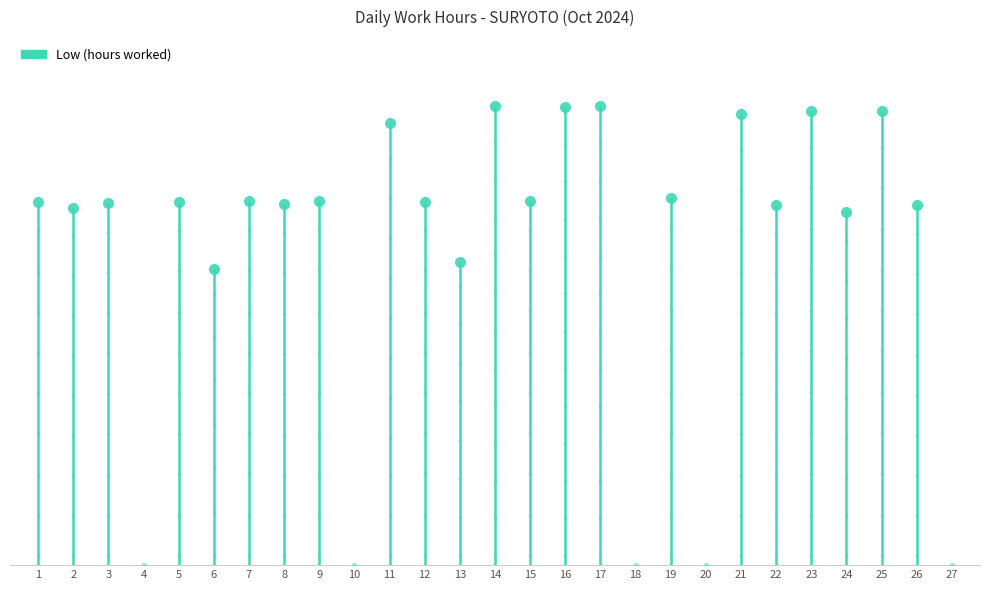

Which has a higher value, 21 or 23?

23